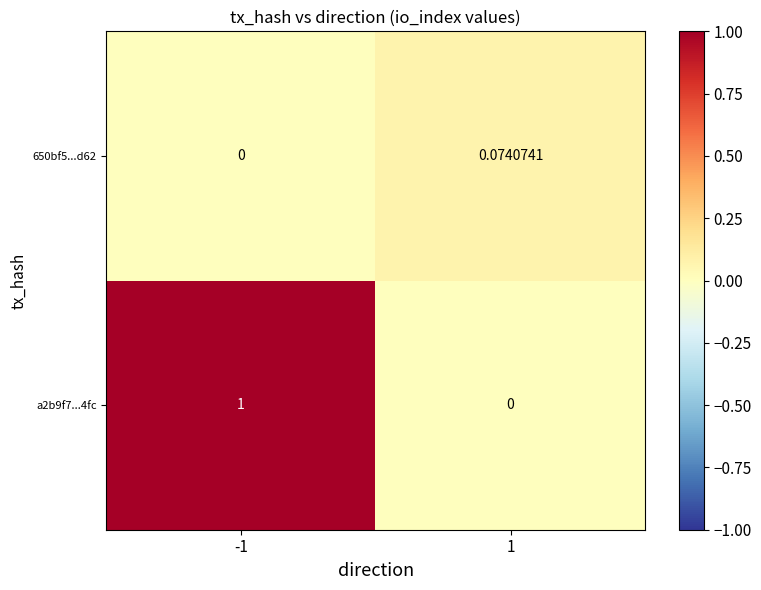

Is the value of a2b9f7...4fc at 1 greater than the value of 650bf5...d62 at 1?

No